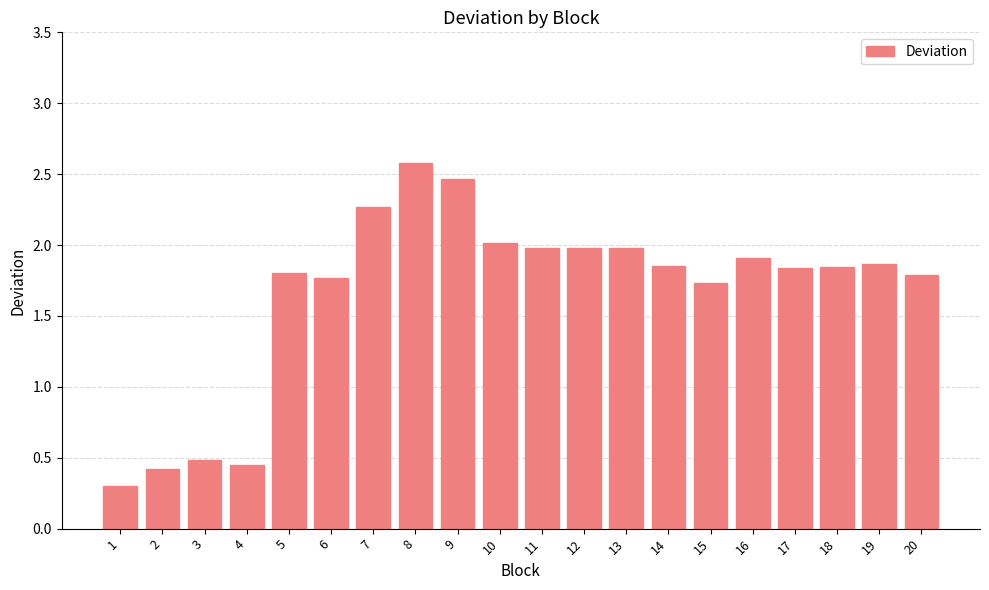

At which category does the chart reach its peak across all series?

8